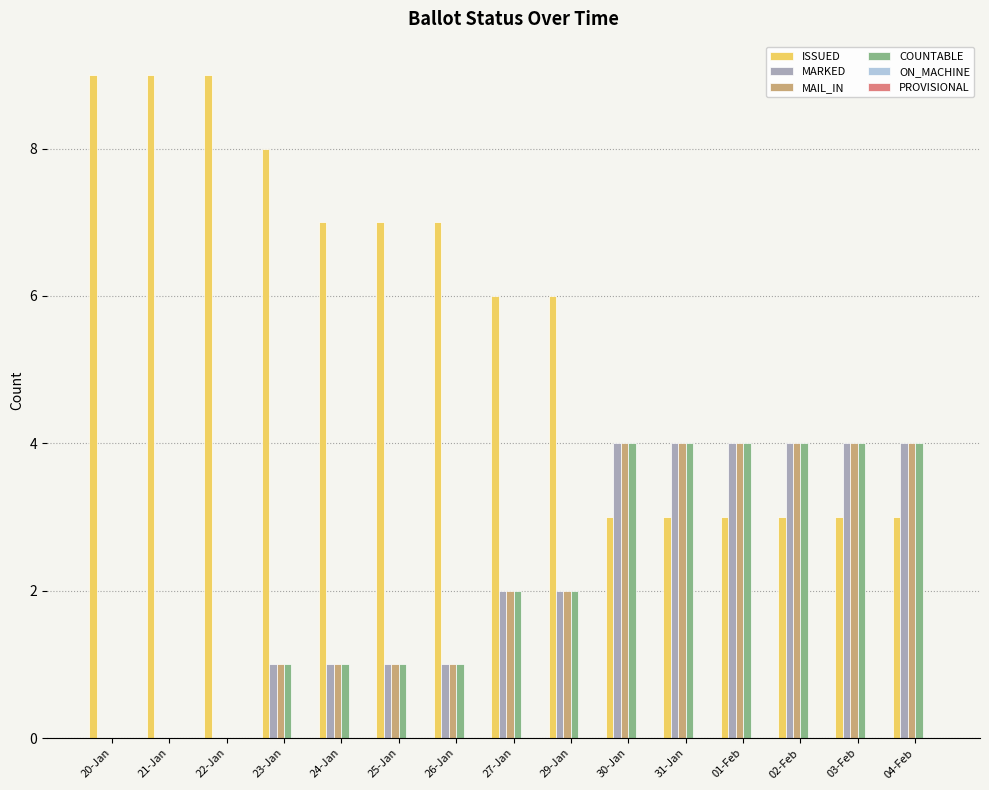

What is the greatest value displayed?

9